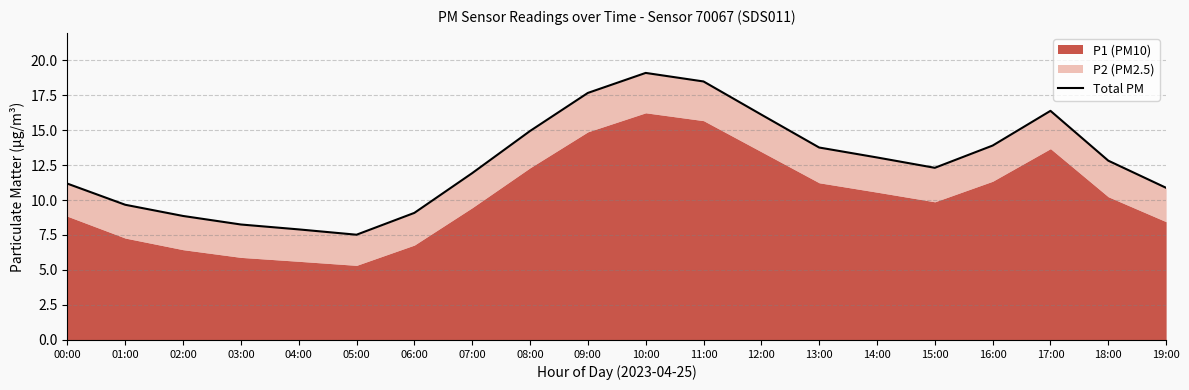

Reading left to right, what are all the values shown in this chart?

00:00=11.2	01:00=9.7	02:00=8.9	03:00=8.2	04:00=7.9	05:00=7.5	06:00=9.1	07:00=11.9	08:00=14.9	09:00=17.6	10:00=19.1	11:00=18.5	12:00=16.1	13:00=13.8	14:00=13.0	15:00=12.3	16:00=13.9	17:00=16.4	18:00=12.8	19:00=10.9